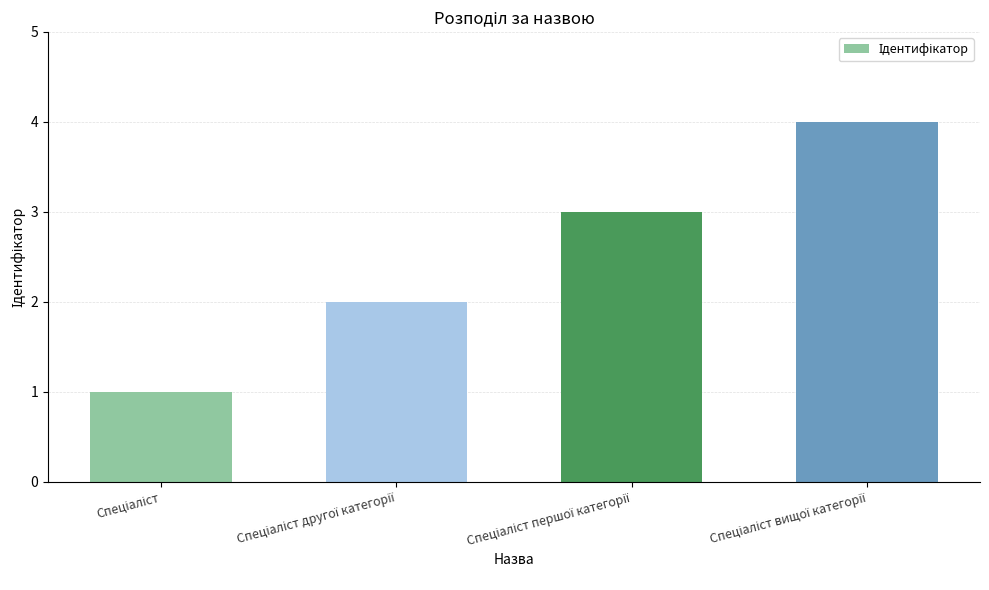

What is the sum of all values?

10